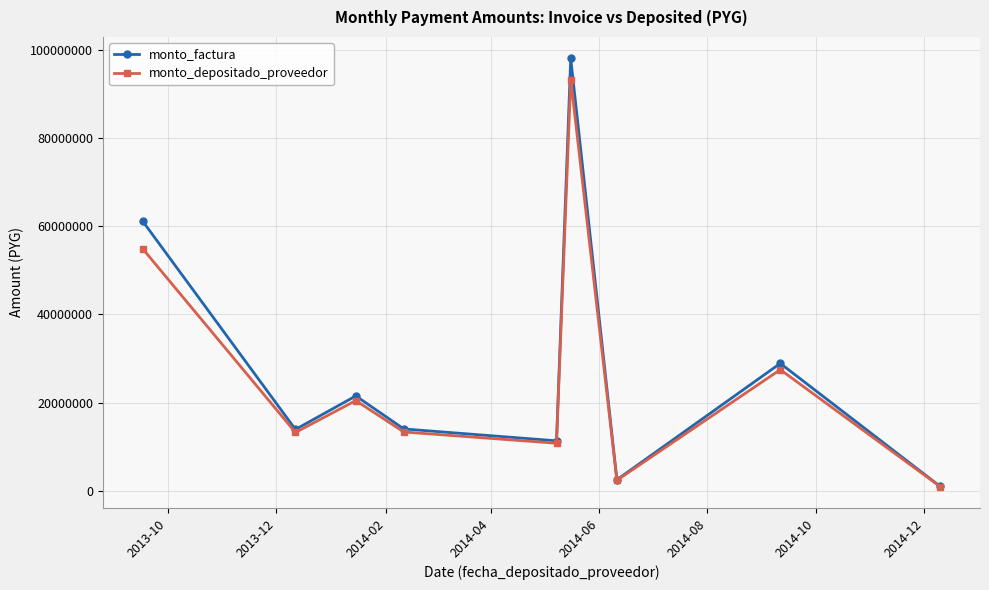

In monto_depositado_proveedor, how many points are lower than both neighbors (excluding endpoints)?

3